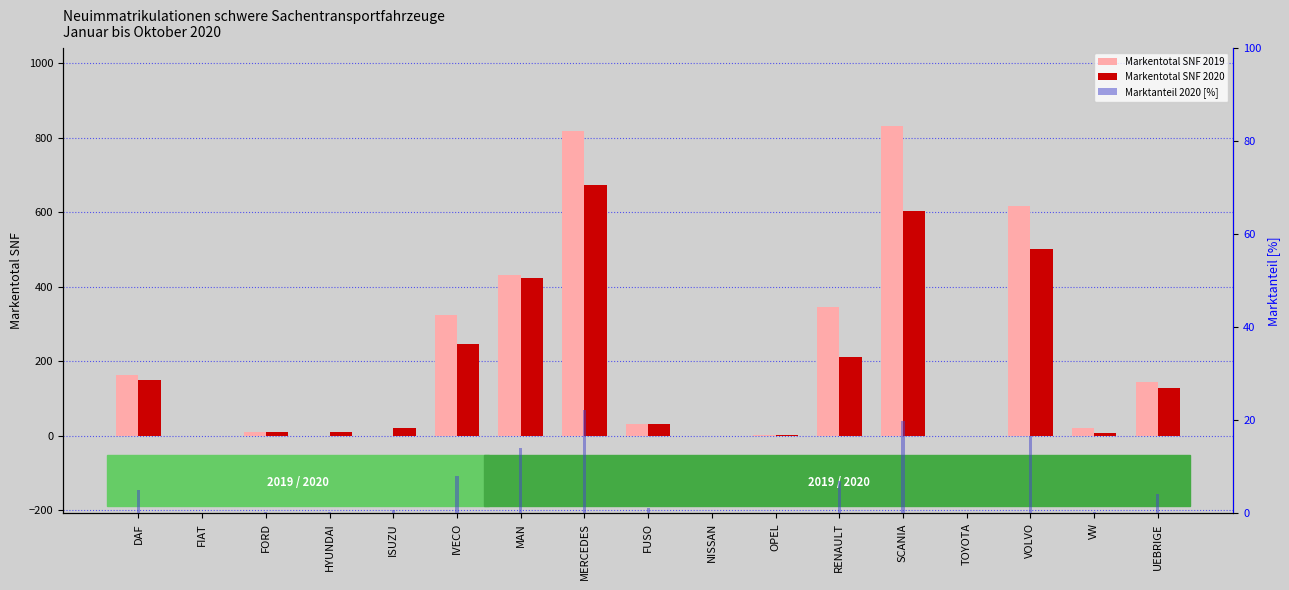

What position from the left is UEBRIGE?

17